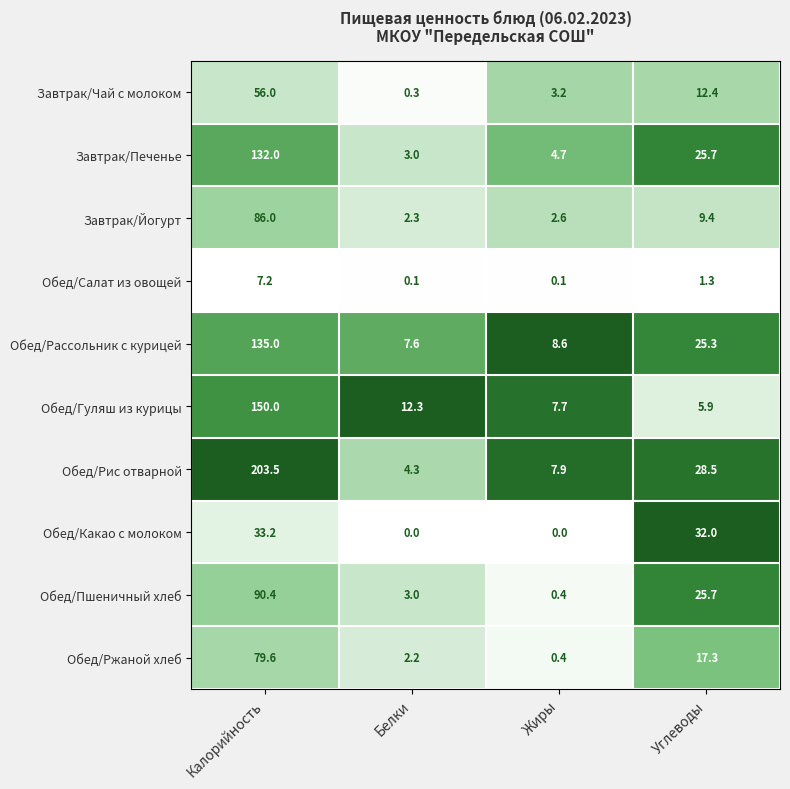

Where does the Обед/Рис отварной series first go above 28?

Калорийность